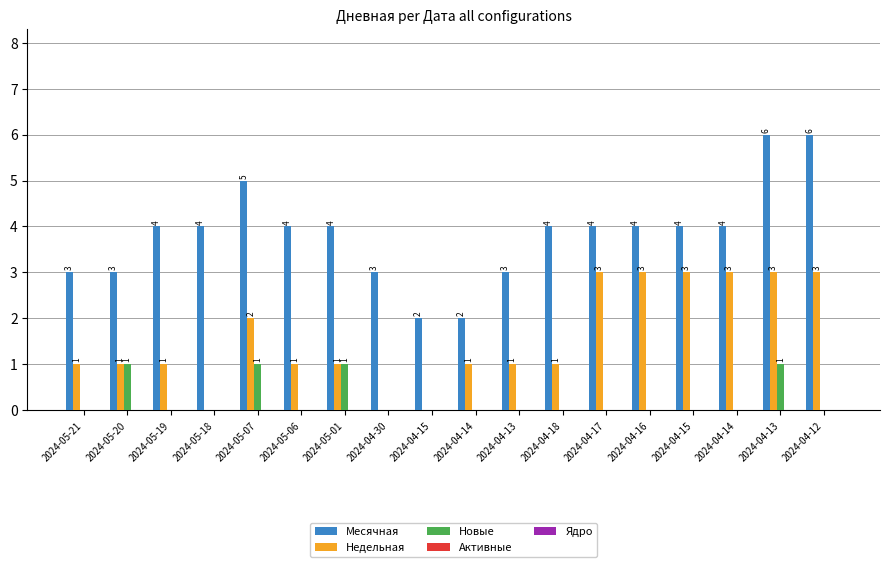

At which label is Недельная closest to 1?

2024-05-21